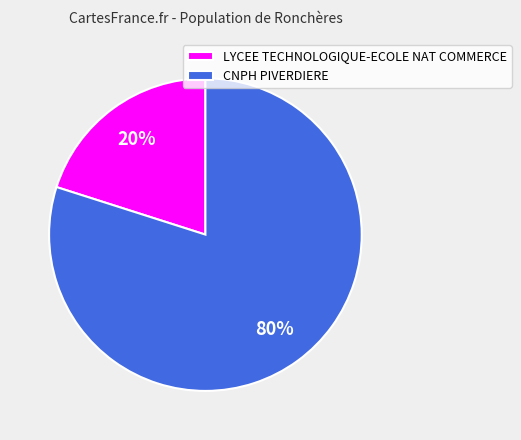

Is CNPH PIVERDIERE the majority of the pie?

Yes